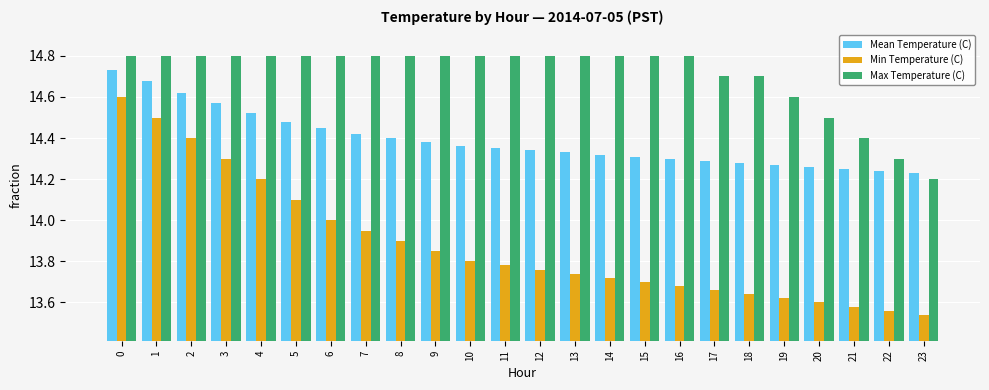

How many categories are shown in the chart?

24